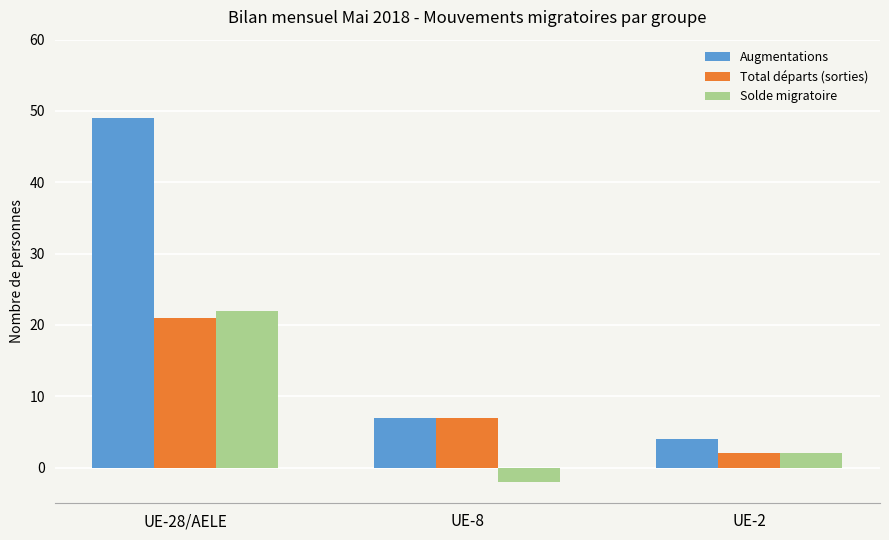

Rank the series at UE-28/AELE from lowest to highest value.

Total départs (sorties), Solde migratoire, Augmentations